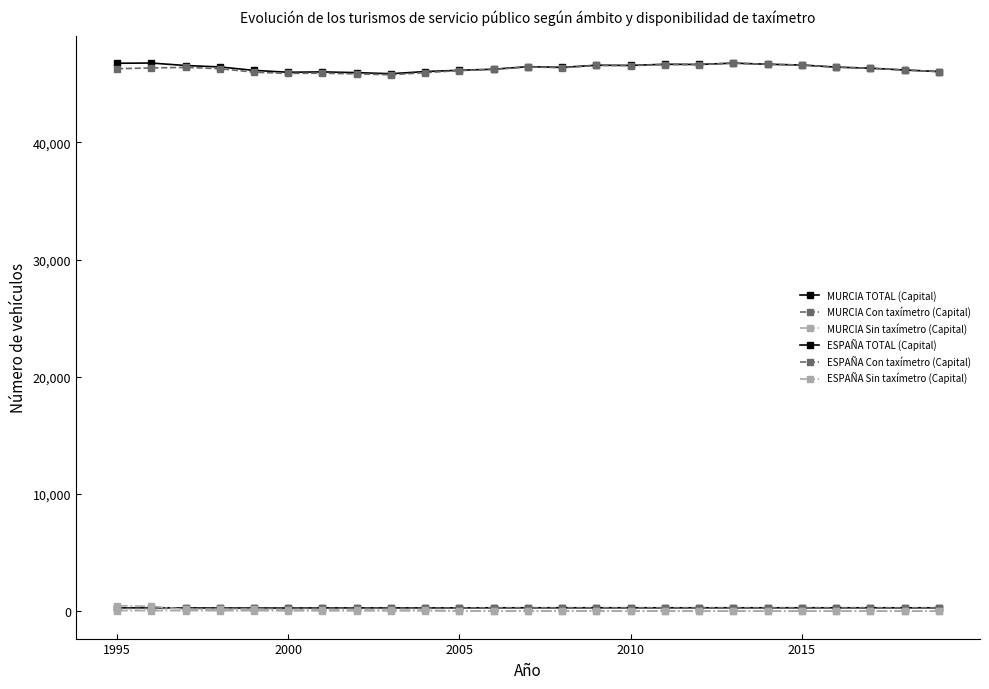

Is this an area chart (filled region under the line)?

No